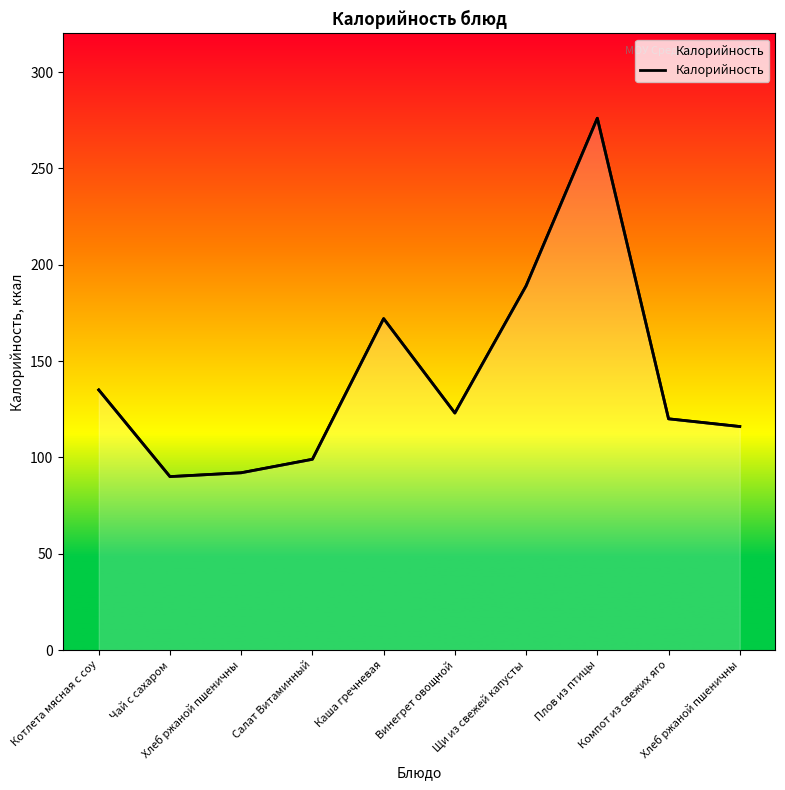

True or false: the data has more than 1 interior local peaks.

True